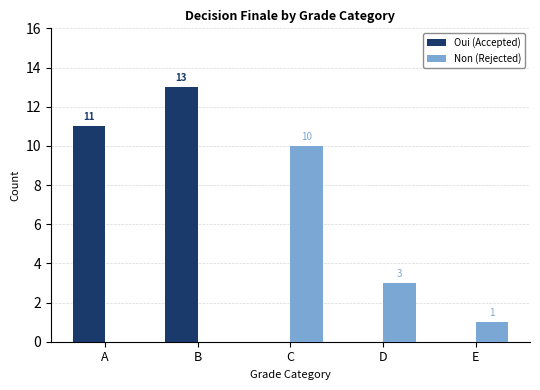

Reading left to right, extract all data points from this chart.

Oui (Accepted): A=11	B=13	C=0	D=0	E=0
Non (Rejected): A=0	B=0	C=10	D=3	E=1